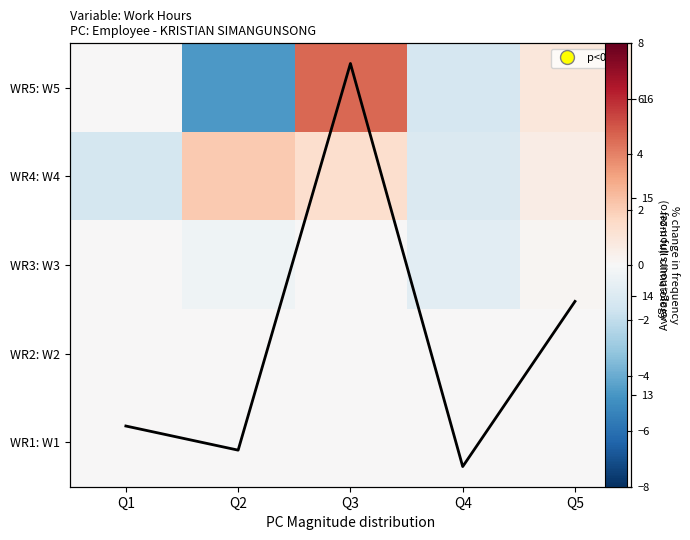

What is the difference between the second highest and second lowest values in the WR3: W3 series?

0.3